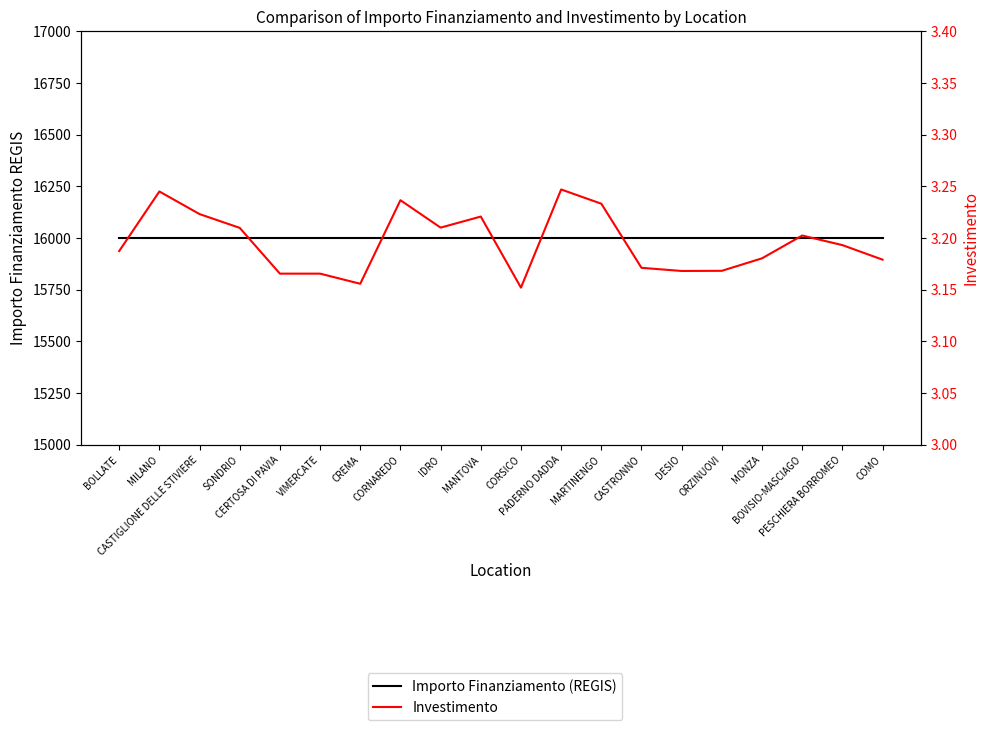

The Importo Finanziamento (REGIS) series shows 21558.8 at MONZA. True or false?

False